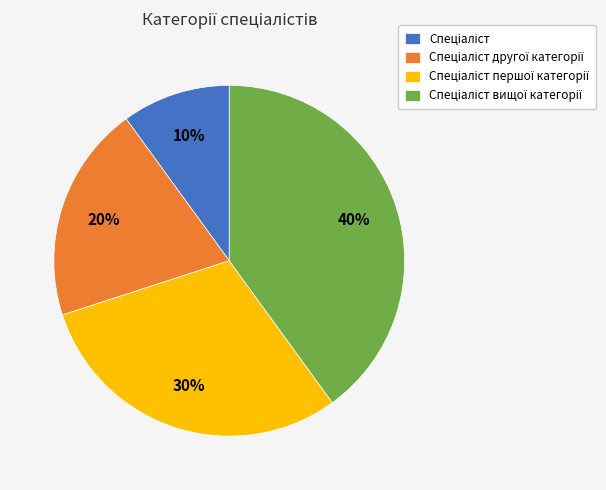

Does any single category account for the majority?

No